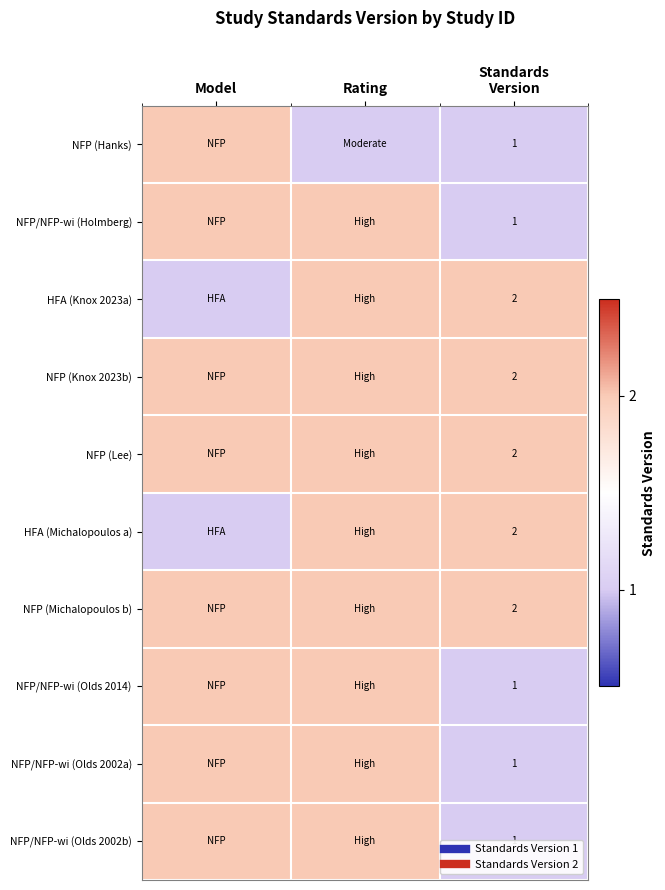

True or false: NFP (Hanks) has a value of 2 at Model.

True